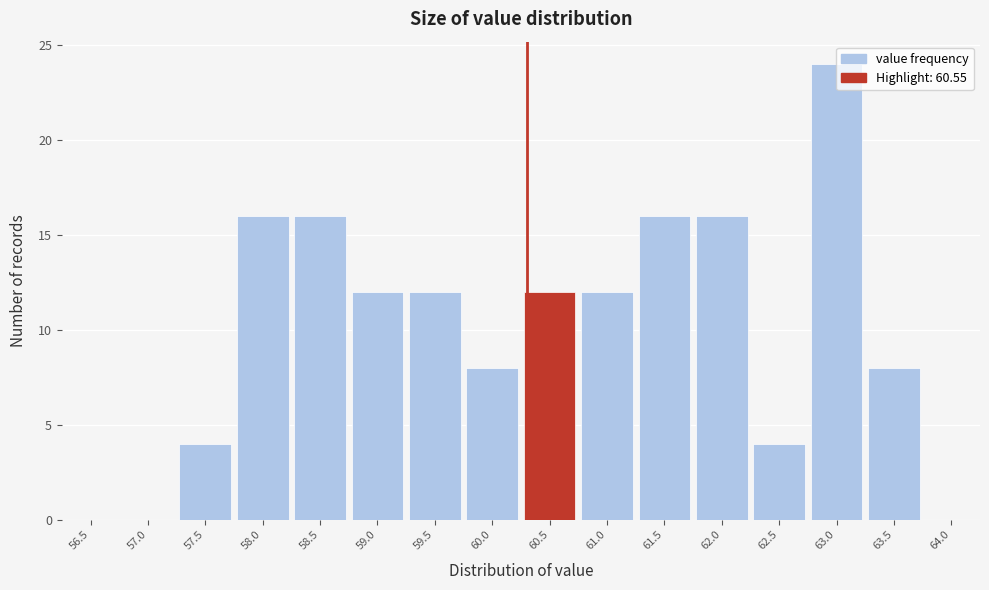

Read the value at 63.0.

24